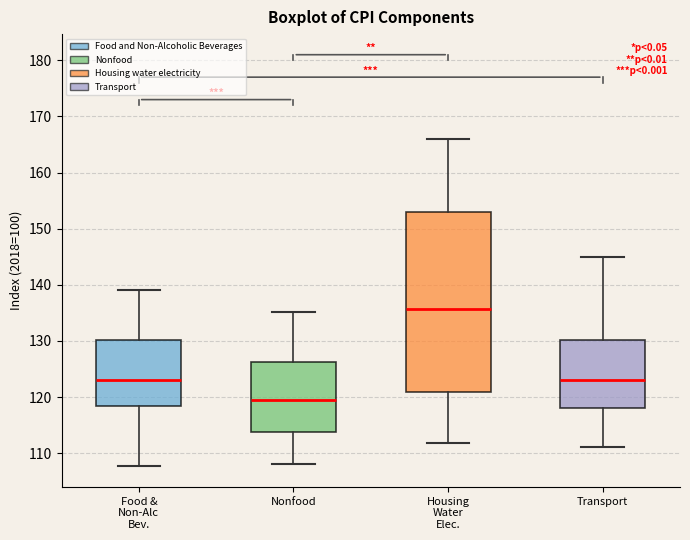

Which box has the lowest median line?

Nonfood